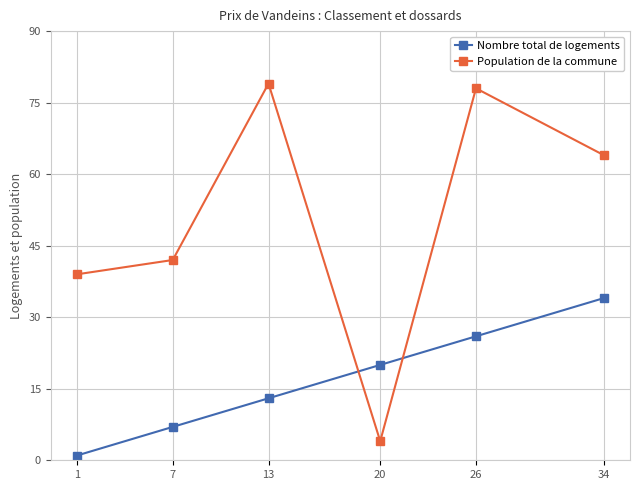

True or false: Nombre total de logements and Population de la commune cross at least once.

True